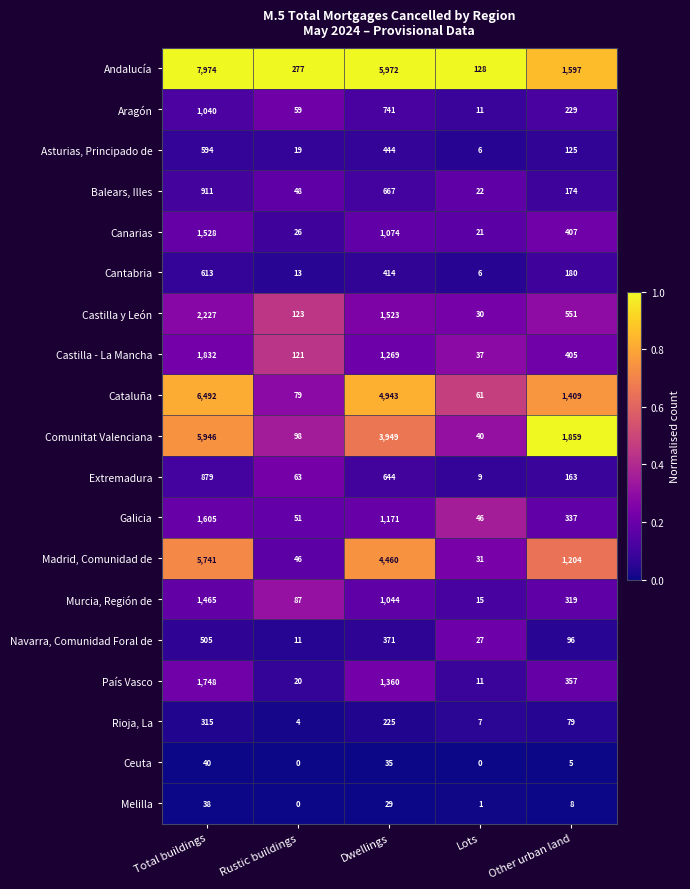

What is the difference between the Canarias values at Dwellings and Rustic buildings?

1048